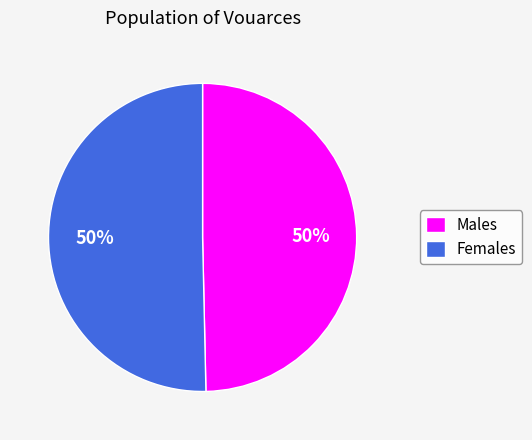

To the nearest percent, what portion does Females represent?

50%